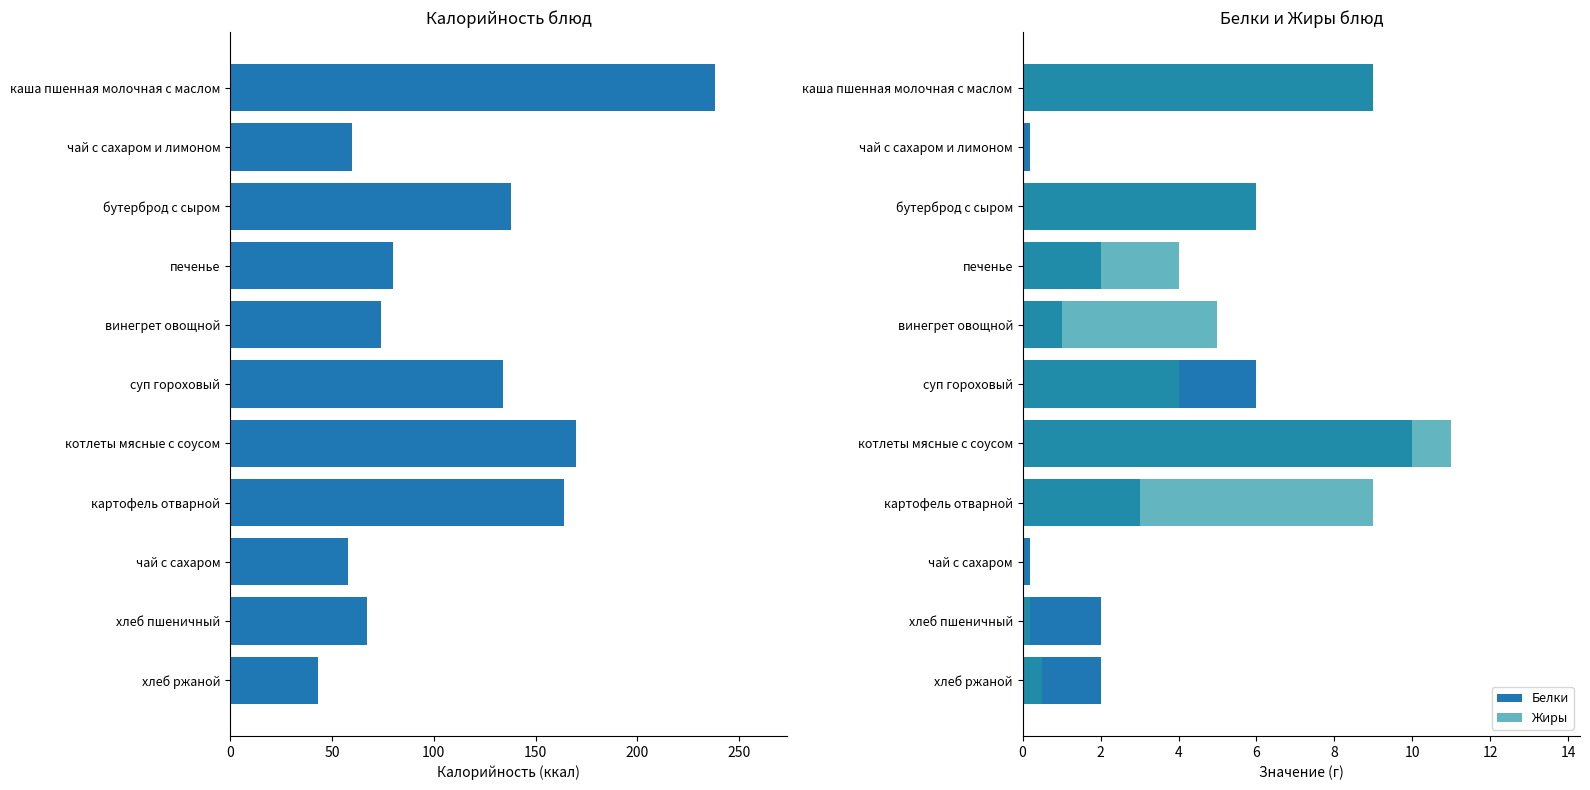

How many categories are shown in the chart?

11